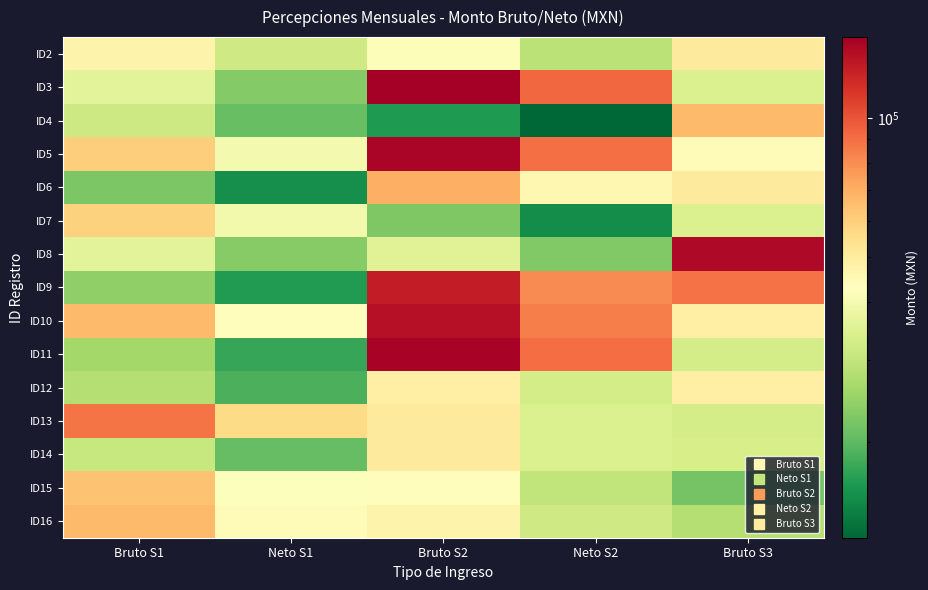

Reading left to right, list all the values displayed in this chart.

ID2: Bruto S1=47140.6	Neto S1=32052.8	Bruto S2=42165.8	Neto S2=28913.9	Bruto S3=50457.5
ID3: Bruto S1=35872.7	Neto S1=23071.7	Bruto S2=149476.3	Neto S2=92223.1	Bruto S3=34145.6
ID4: Bruto S1=31563.3	Neto S1=20664.6	Bruto S2=16175.6	Neto S2=12404.7	Bruto S3=66668.7
ID5: Bruto S1=59946.3	Neto S1=40118.3	Bruto S2=144707.2	Neto S2=89817.7	Bruto S3=44188.6
ID6: Bruto S1=22293.1	Neto S1=15337.4	Bruto S2=69648.6	Neto S2=45738.2	Bruto S3=50457.5
ID7: Bruto S1=59063.4	Neto S1=39688.8	Bruto S2=22580.1	Neto S2=15197.7	Bruto S3=34145.6
ID8: Bruto S1=35872.6	Neto S1=23264.6	Bruto S2=35179.1	Neto S2=22849.4	Bruto S3=142058.4
ID9: Bruto S1=24071.3	Neto S1=16370.4	Bruto S2=128815.3	Neto S2=80632.2	Bruto S3=88421.8
ID10: Bruto S1=66056.9	Neto S1=43825.3	Bruto S2=136203.9	Neto S2=84283.4	Bruto S3=48799.2
ID11: Bruto S1=26129.6	Neto S1=17567.7	Bruto S2=145590.1	Neto S2=90418.0	Bruto S3=33099.3
ID12: Bruto S1=28143.6	Neto S1=18697.7	Bruto S2=48799.2	Neto S2=33099.3	Bruto S3=48799.2
ID13: Bruto S1=87714.6	Neto S1=56154.4	Bruto S2=50457.2	Neto S2=34145.4	Bruto S3=33099.3
ID14: Bruto S1=30703.6	Neto S1=20482.5	Bruto S2=50457.5	Neto S2=34145.6	Bruto S3=33261.2
ID15: Bruto S1=63706.5	Neto S1=42413.3	Bruto S2=43824.3	Neto S2=29960.3	Bruto S3=21633.9
ID16: Bruto S1=66377.9	Neto S1=43913.3	Bruto S2=47140.9	Neto S2=32053.0	Bruto S3=28214.2